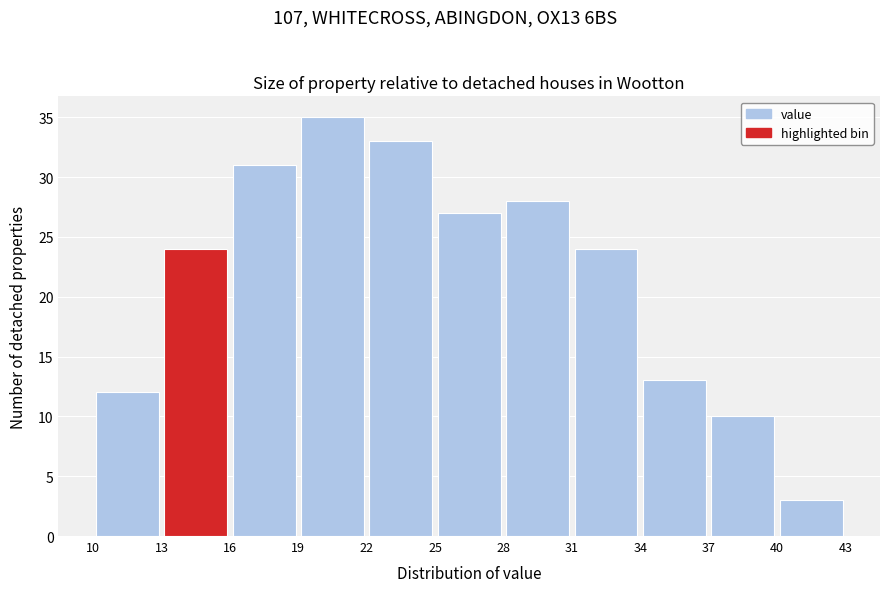

Reading left to right, transcribe this chart: for each bar, give the range it covers on the x-axis and its height. The values are not printed on the chart, so give them approximately, as read against the axis.

10 to 13: 12
13 to 16: 24
16 to 19: 31
19 to 22: 35
22 to 25: 33
25 to 28: 27
28 to 31: 28
31 to 34: 24
34 to 37: 13
37 to 40: 10
40 to 43: 3